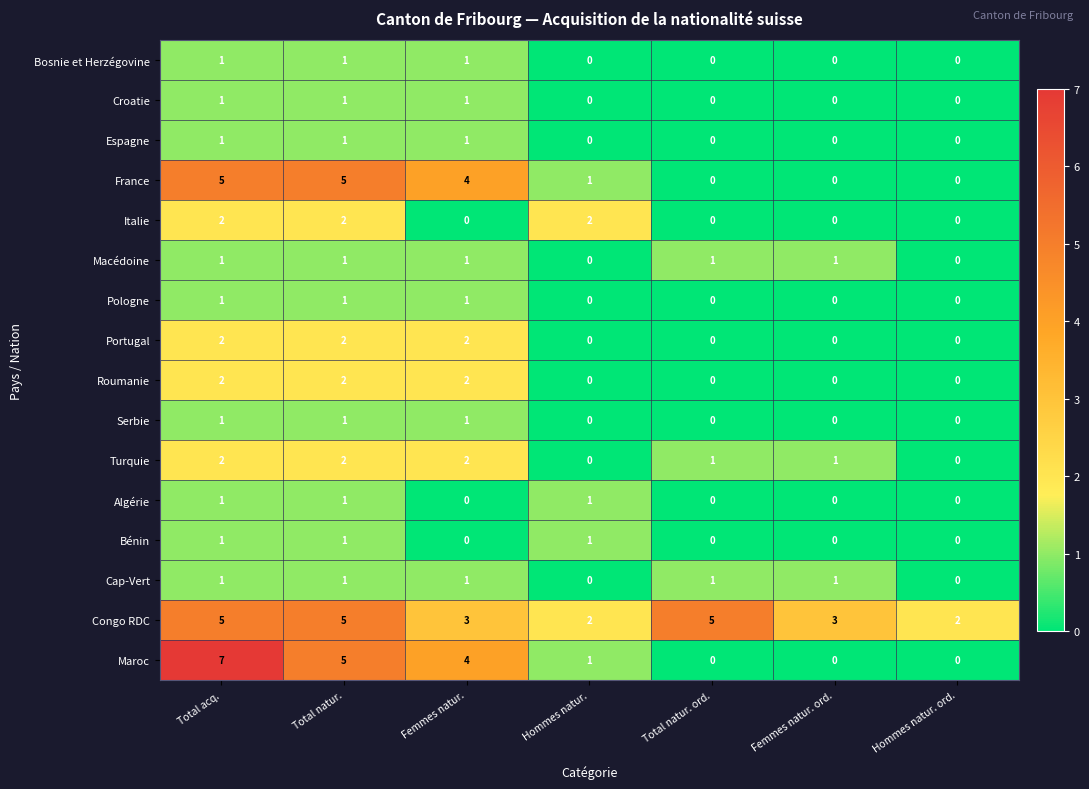

How many categories are shown in the chart?

7